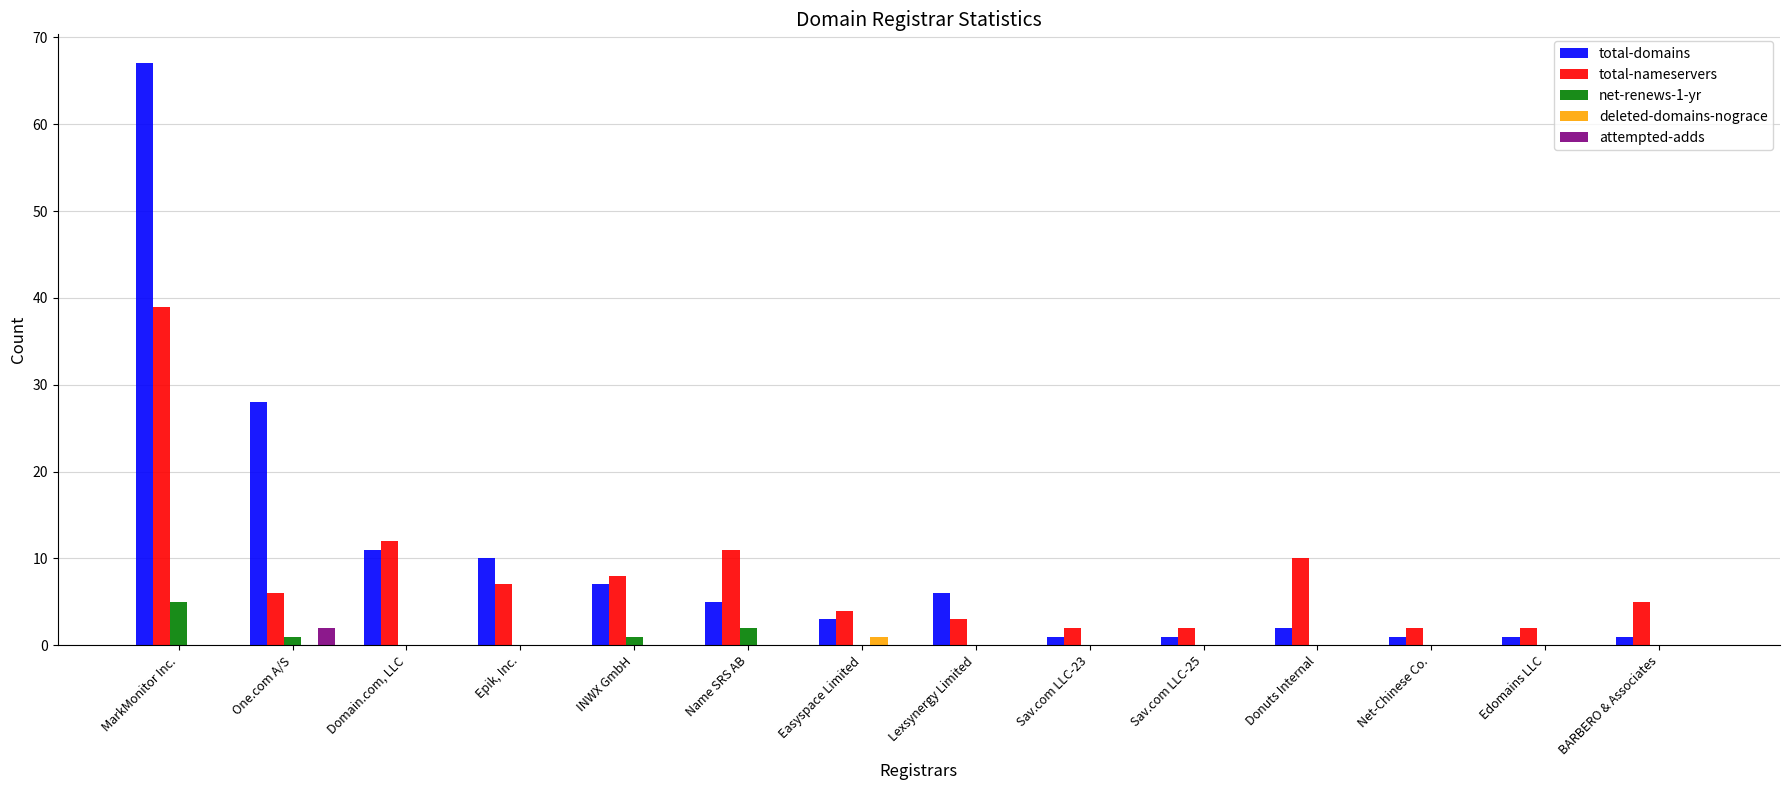

At which label is total-domains closest to 34?

One.com A/S